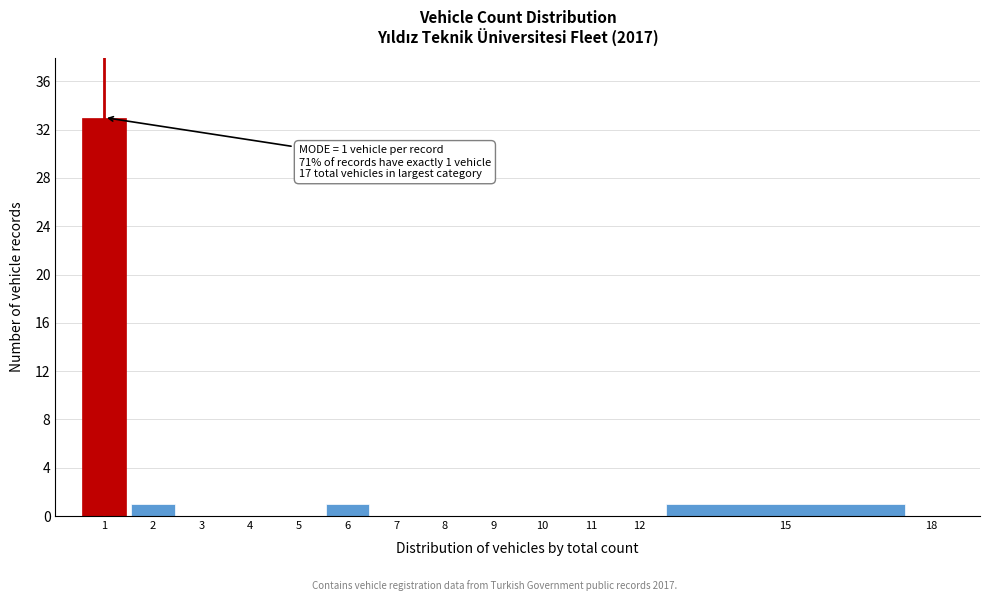

Which range on the x-axis has the tallest bar?

0.5 to 1.5